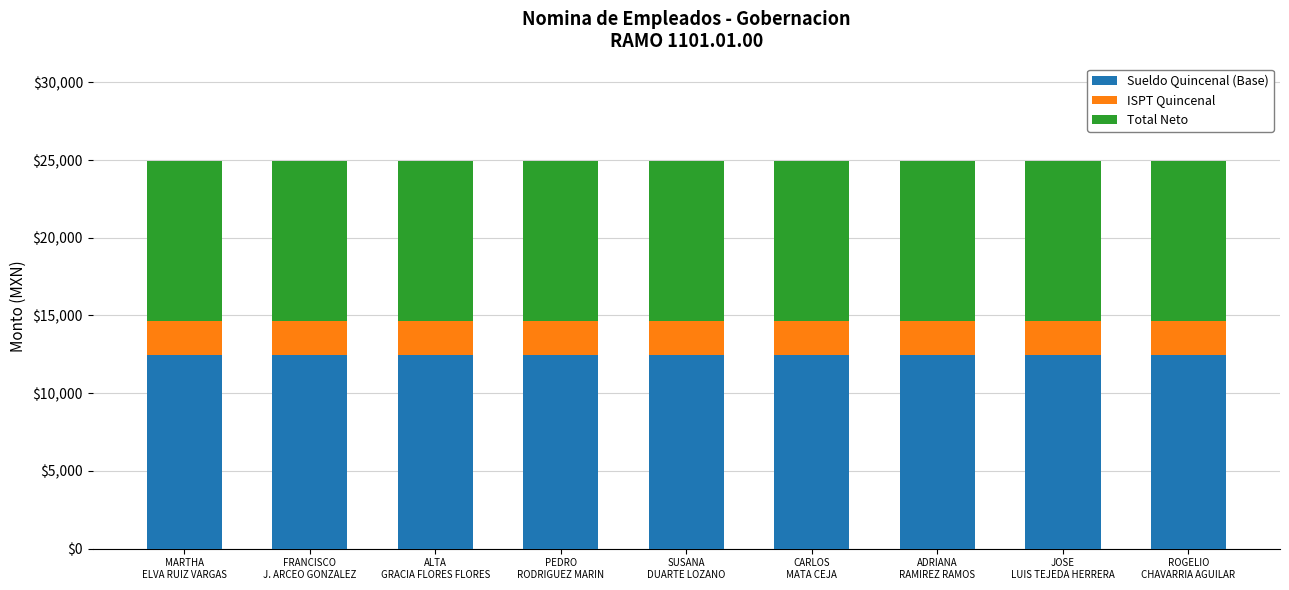

What is the total value across all series at ALTA
GRACIA FLORES FLORES?

24960